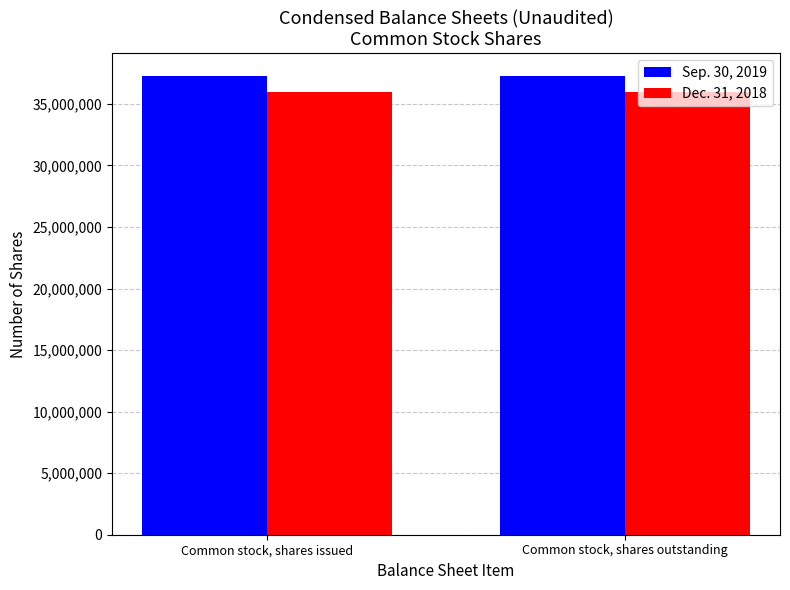

The Dec. 31, 2018 series shows 35952632 at Common stock, shares issued. True or false?

True